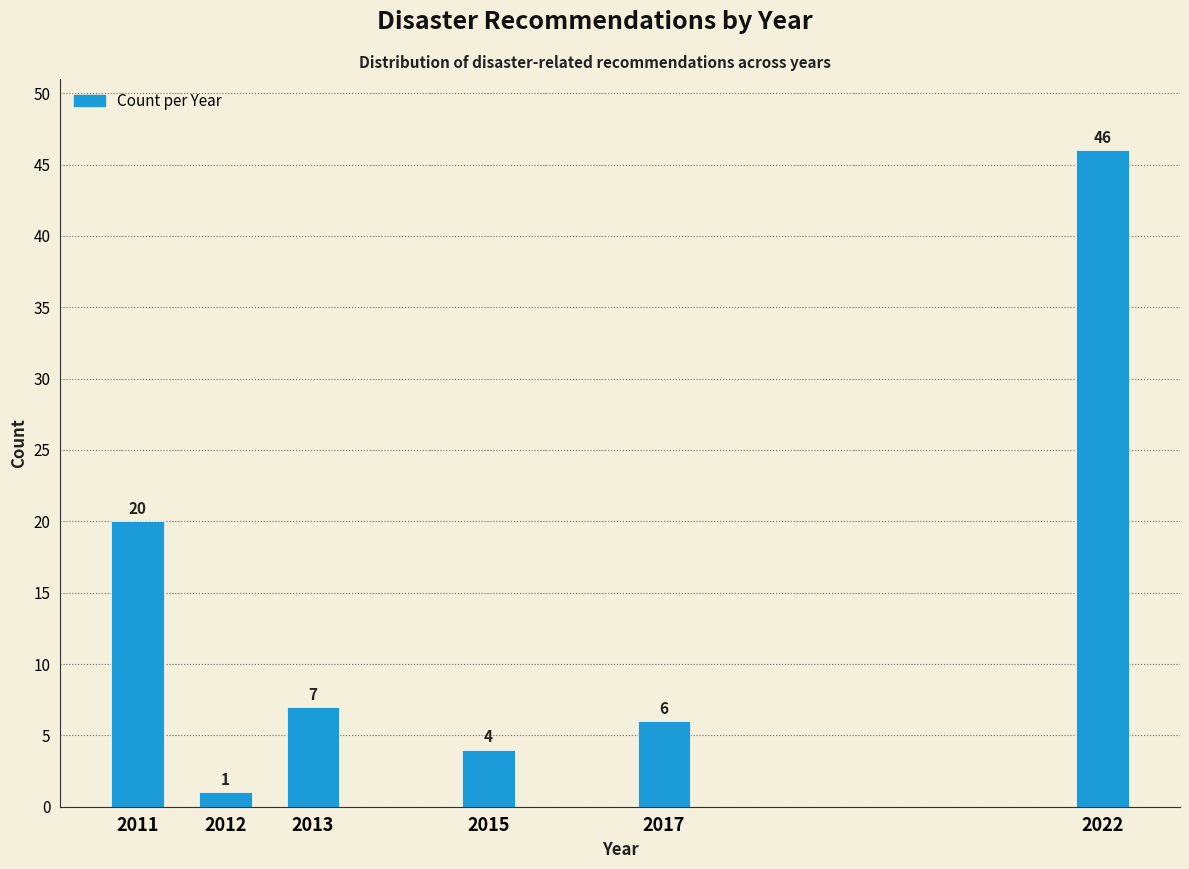

Reading right to left, what are all the values shown in this chart?

46	6	4	7	1	20